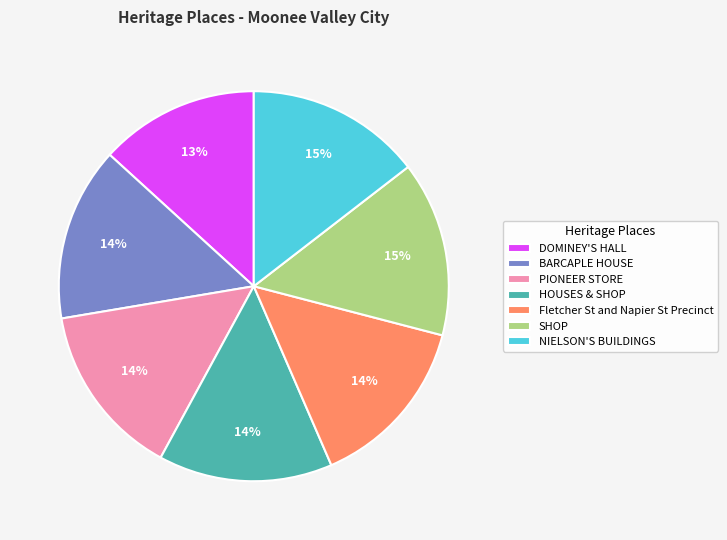

Is BARCAPLE HOUSE the majority of the pie?

No